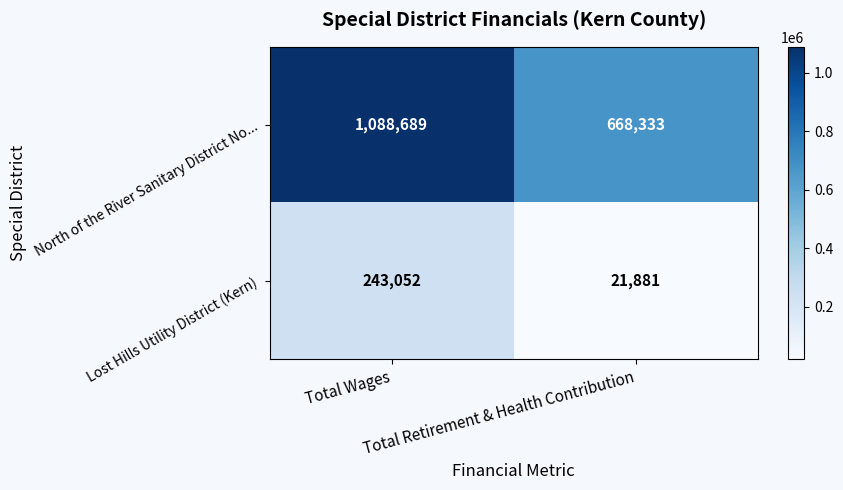

Rank the series at Total Wages from highest to lowest value.

North of the River Sanitary District No..., Lost Hills Utility District (Kern)